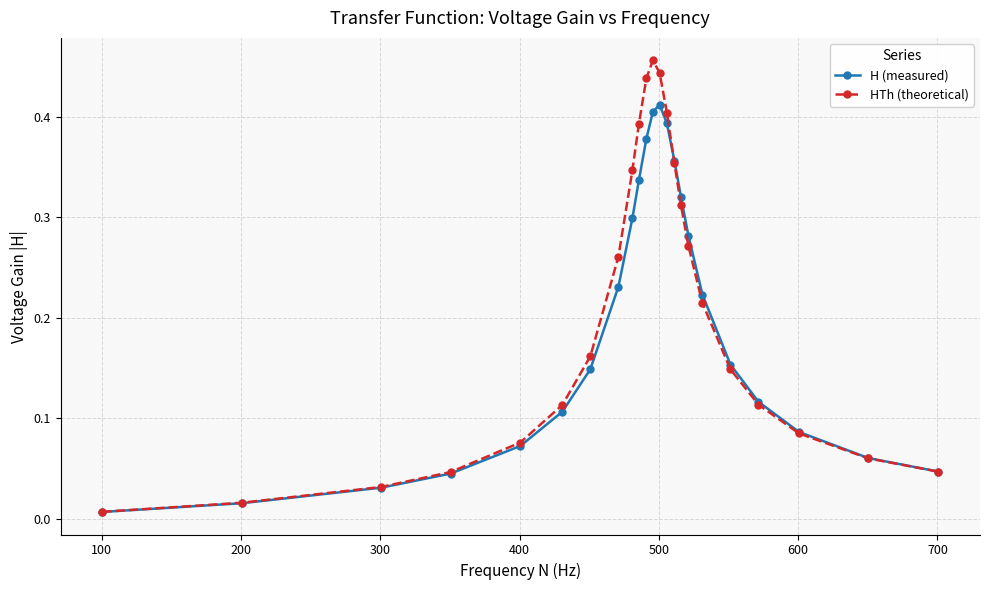

At how many categories does at least one series exceed 0?

23